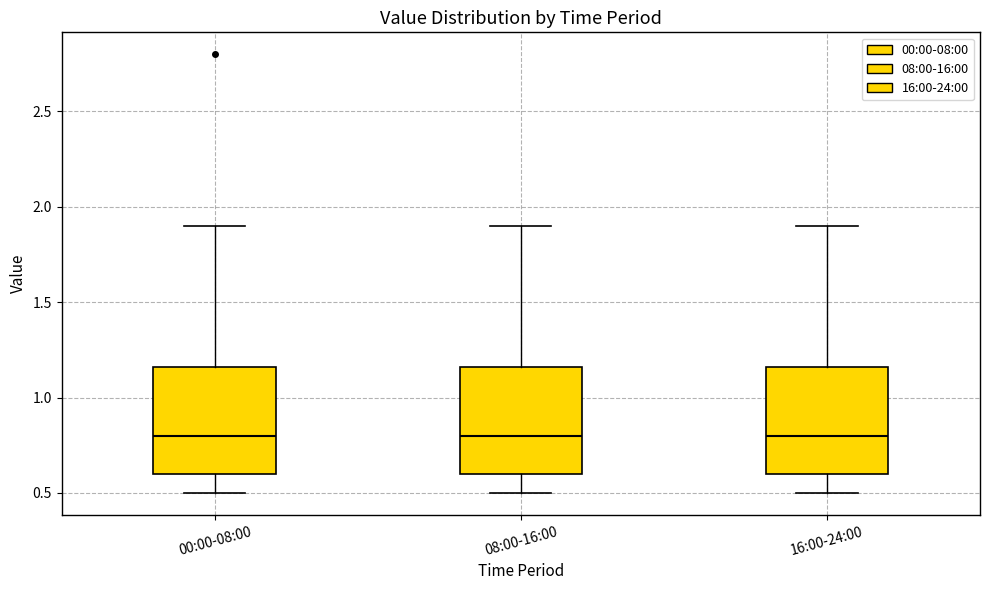

Reading left to right, transcribe this box plot: for each box, give where its median line is, the range the box spans, and where its two whiskers end, as read against the y-axis. The values are not printed on the chart, so give them approximately, as read against the axis.

00:00-08:00: median 0.80, box 0.60 to 1.15, whiskers 0.50 to 1.90
08:00-16:00: median 0.80, box 0.60 to 1.15, whiskers 0.50 to 1.90
16:00-24:00: median 0.80, box 0.60 to 1.15, whiskers 0.50 to 1.90